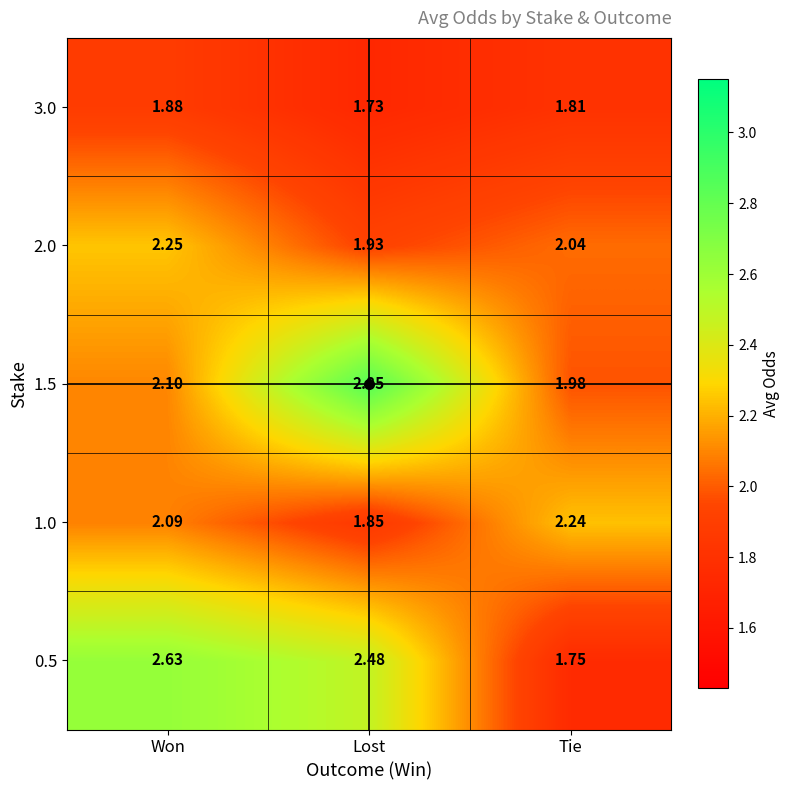

At which label is 1.5 closest to 2?

Tie